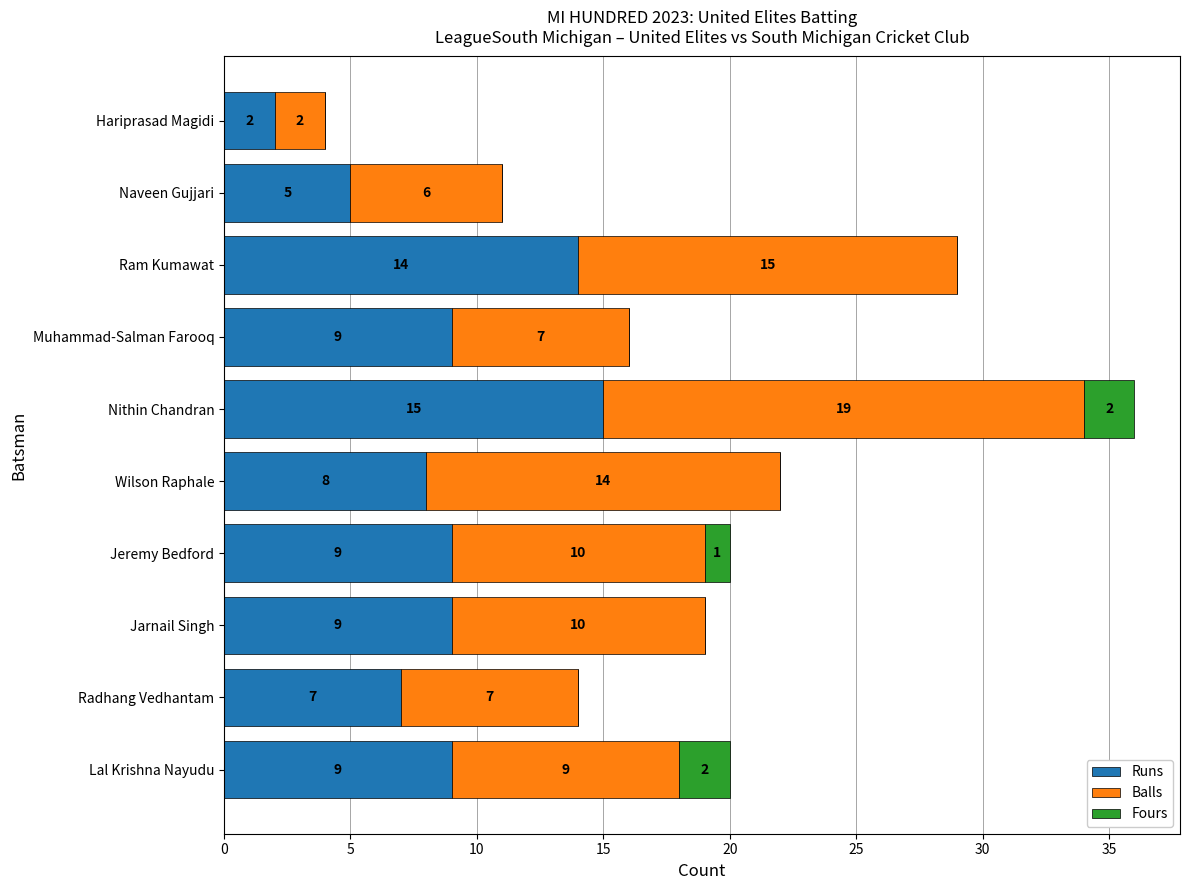

What is the highest value of the Runs series?

15